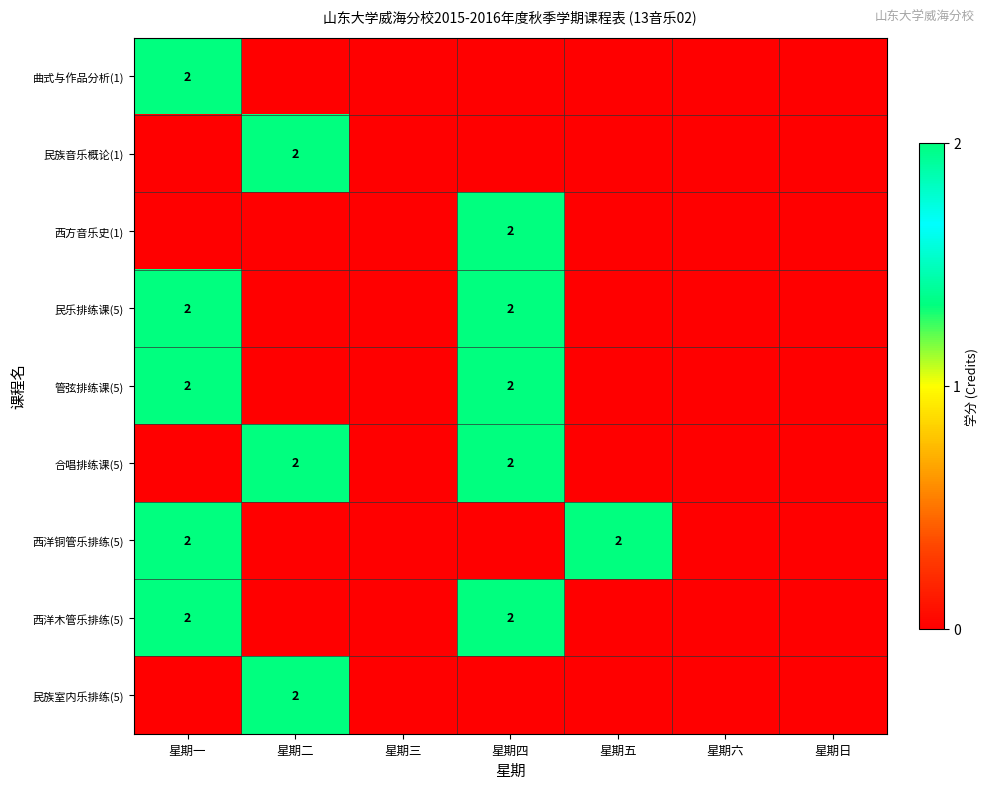

At which label is 民乐排练课(5) closest to 1?

星期一